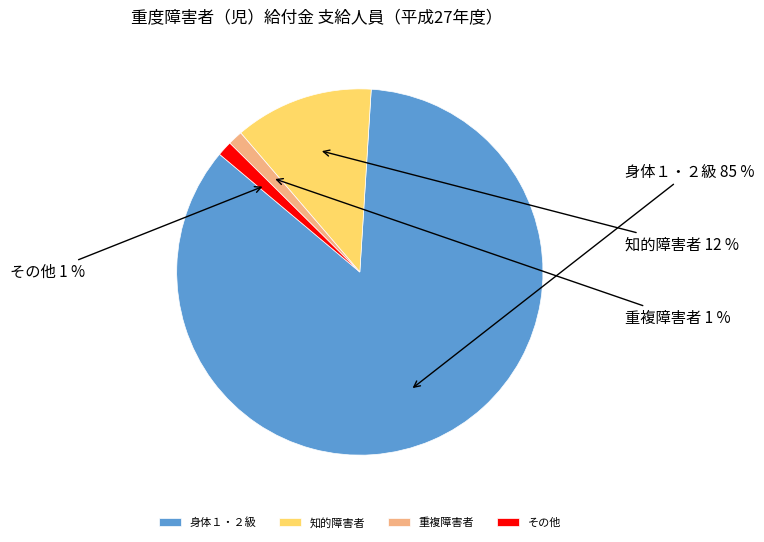

Count the number of slices in the pie.

4